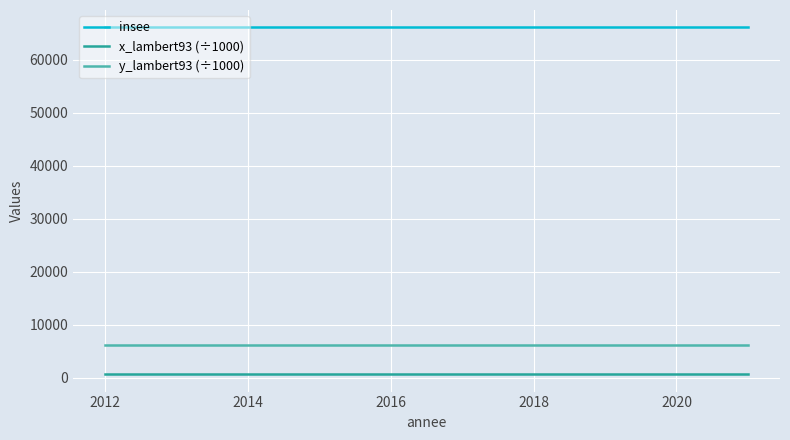

Rank the series by their maximum value, from highest to lowest.

insee, y_lambert93 (÷1000), x_lambert93 (÷1000)